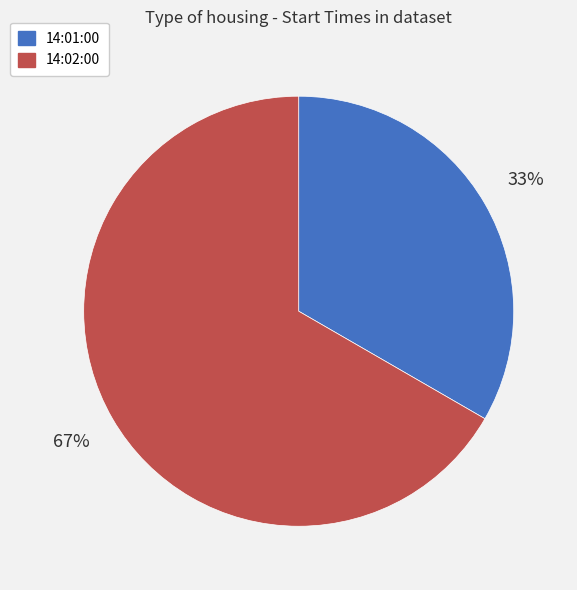

To the nearest percent, what percentage of the pie is 14:01:00?

33%